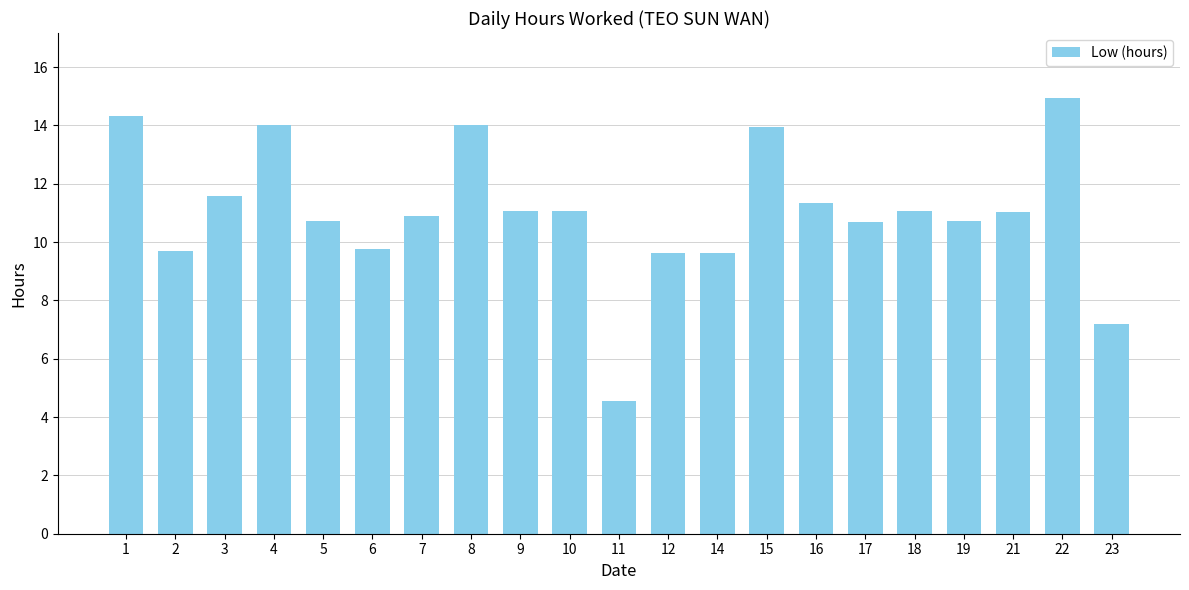

What is the value of the 8th bar from the left?

14.0